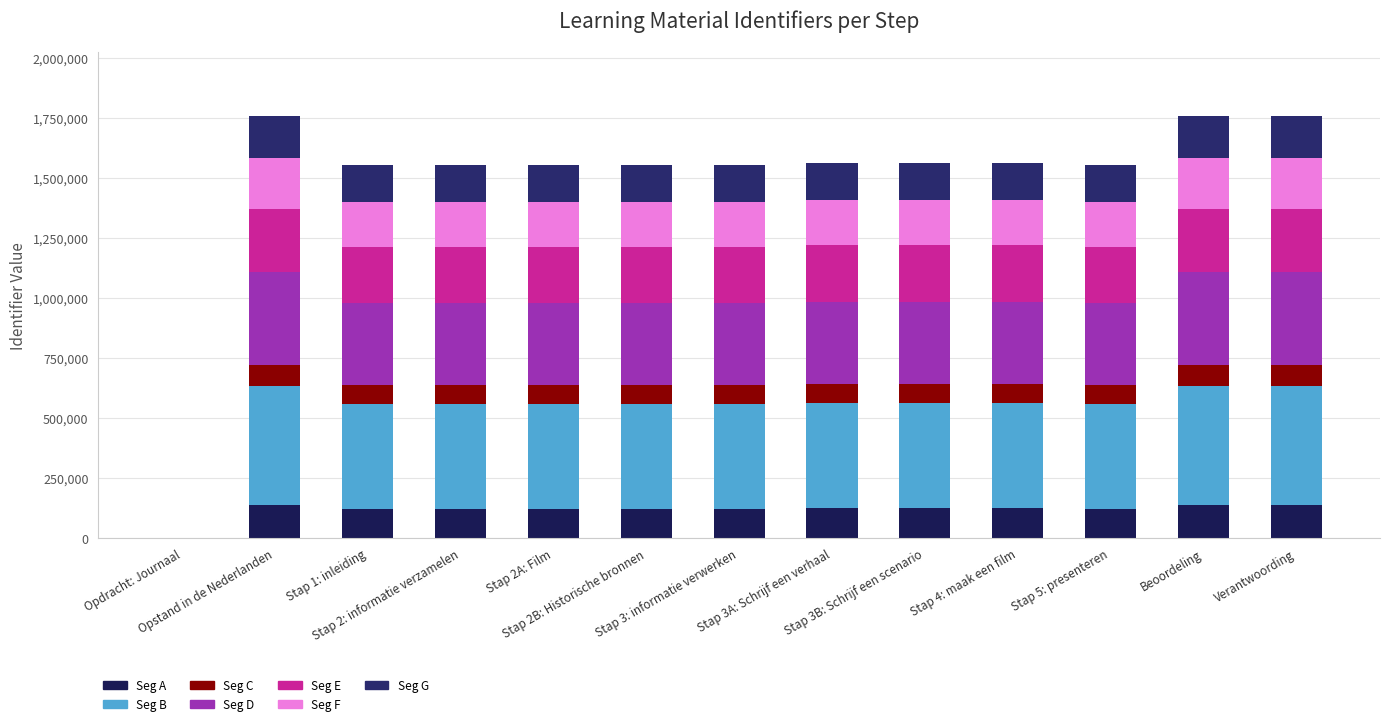

How many values in the Seg A series exceed 124368?

7